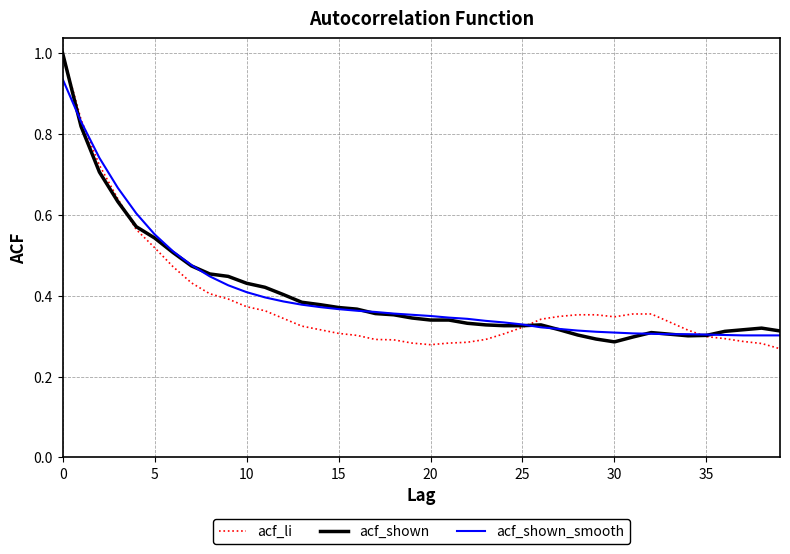

What is the maximum value for acf_li?

1.0